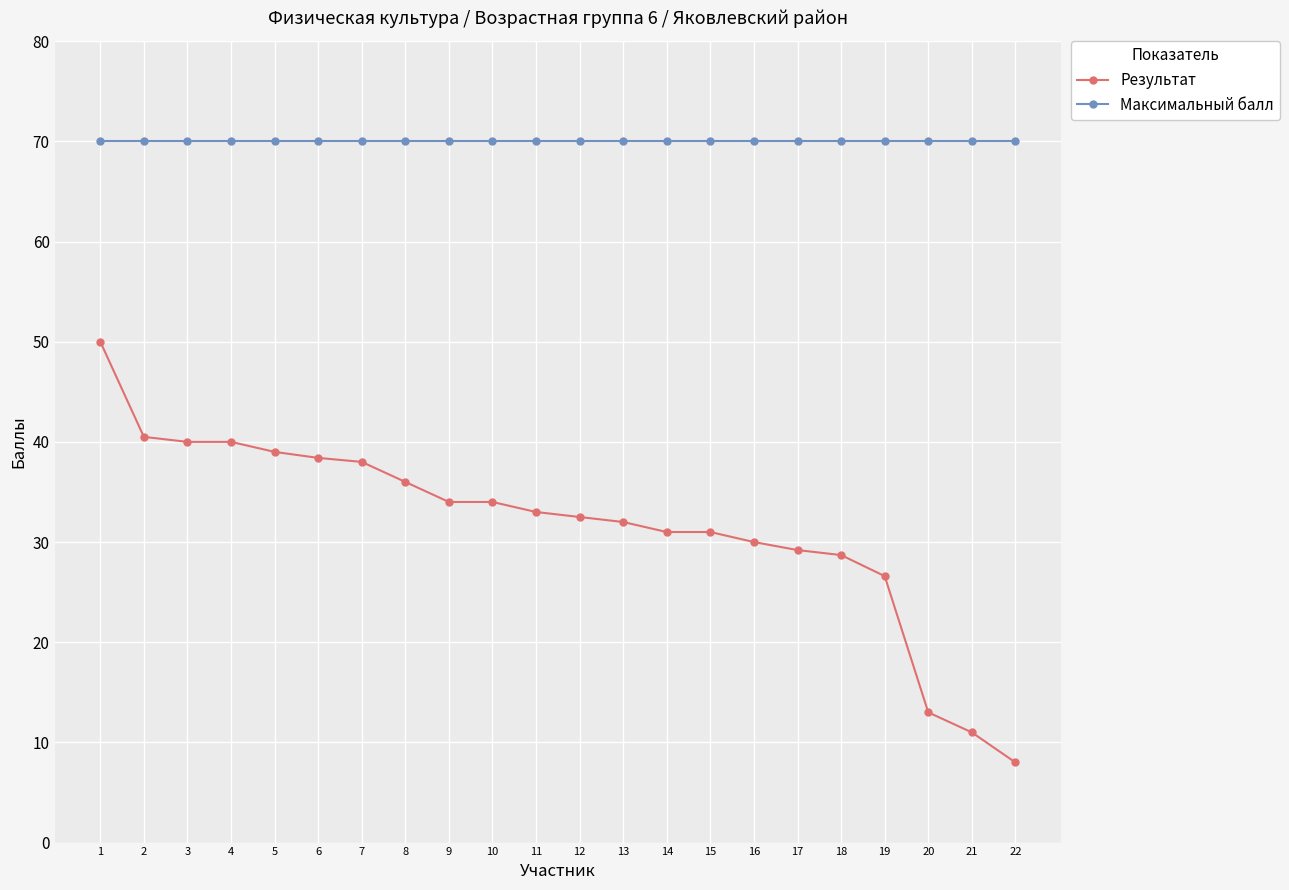

Is the value of Максимальный балл at 19 greater than the value of Результат at 15?

Yes